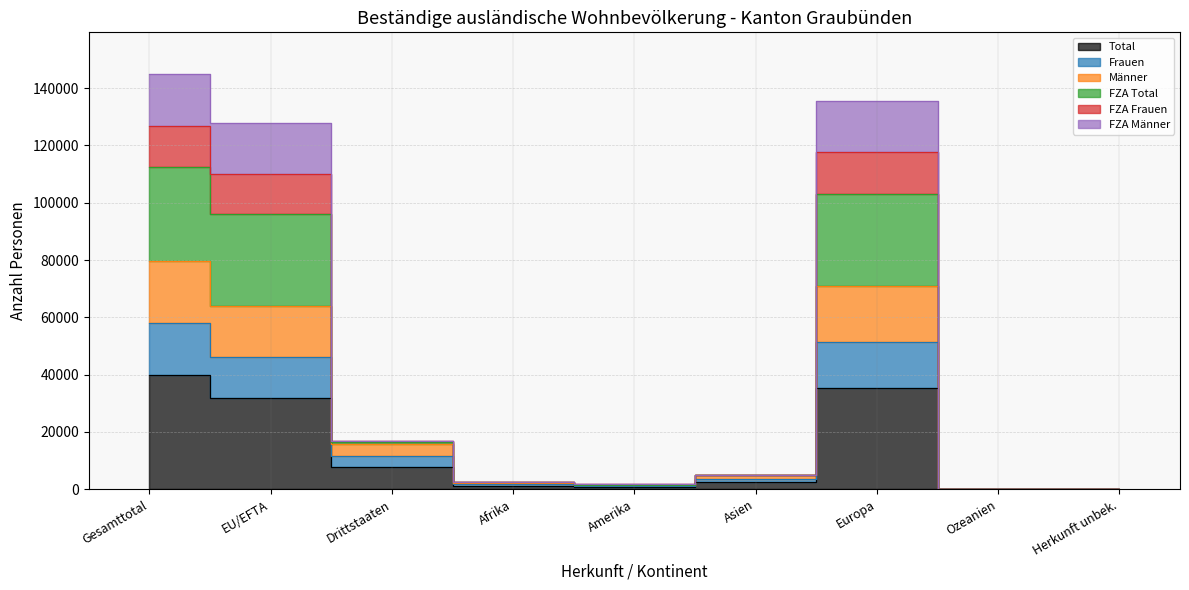

Where is the first local maximum for Männer?

Europa